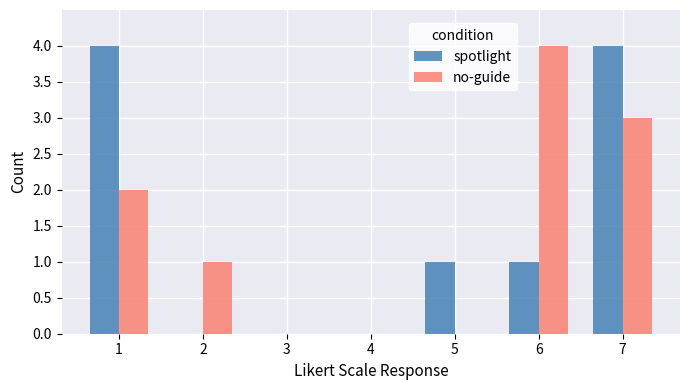

At which category is the sum across all series the highest?

7